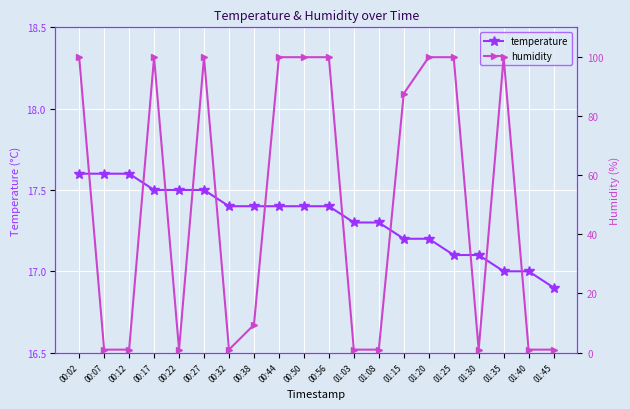

What are all the series names shown in the legend?

temperature, humidity